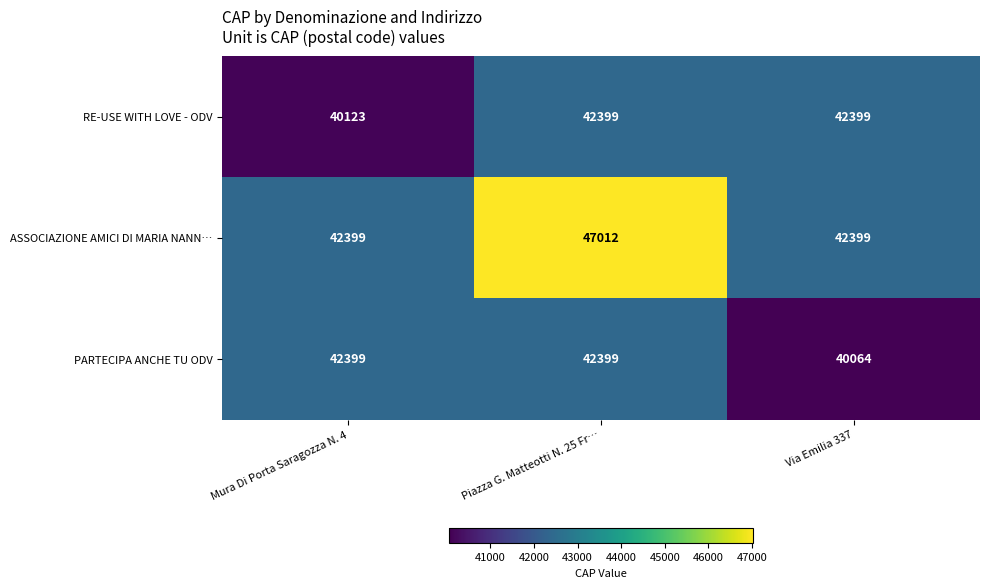

True or false: ASSOCIAZIONE AMICI DI MARIA NANN… has a value of 47012 at Piazza G. Matteotti N. 25 Fr….

True